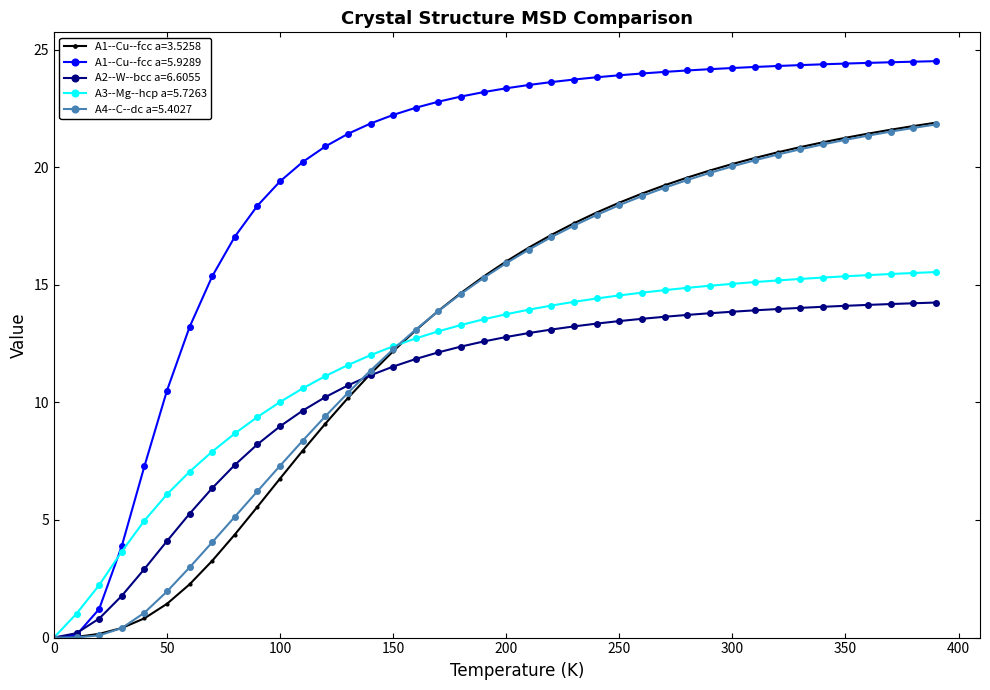

What is the value of the A4--C--dc a=5.4027 point at the 33rd from the left?

20.5